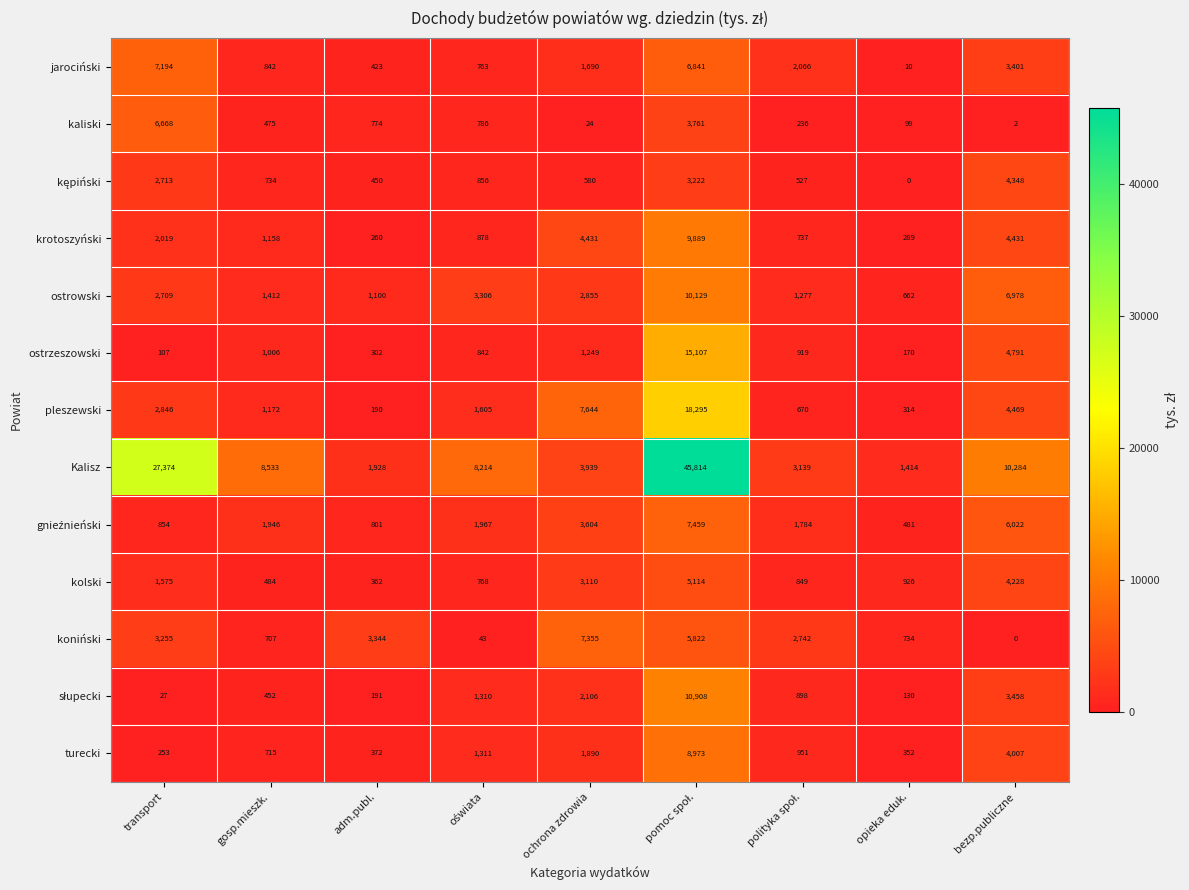

What is the difference between the maximum and minimum values in the Kalisz series?

44400